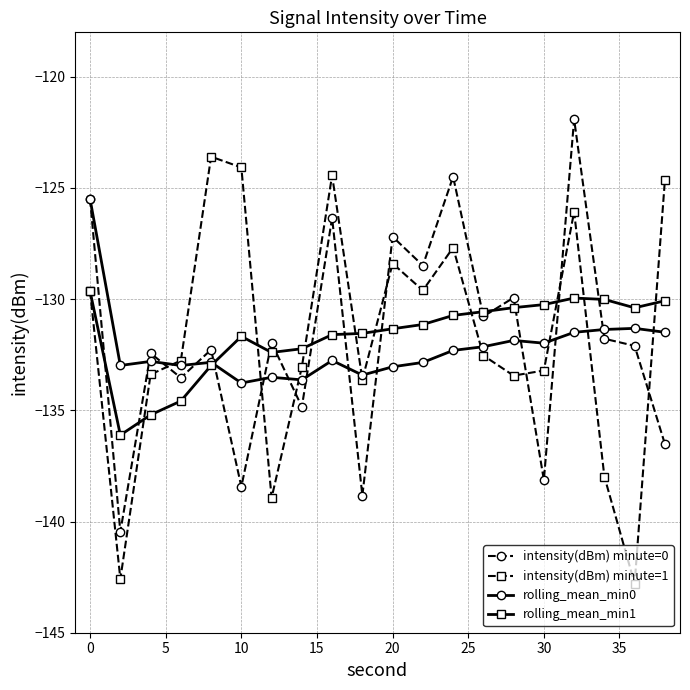

Does the chart display data point markers on the line(s)?

Yes